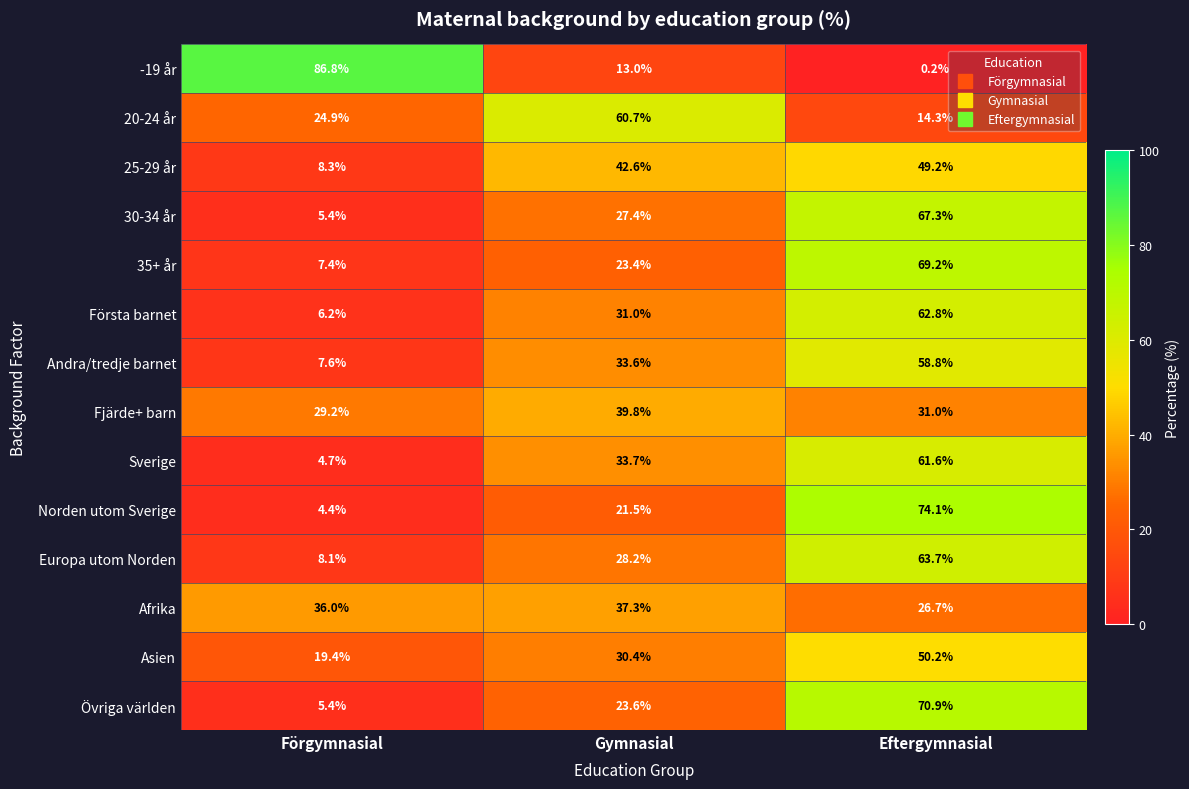

Where does the 25-29 år series first go above 42?

Gymnasial